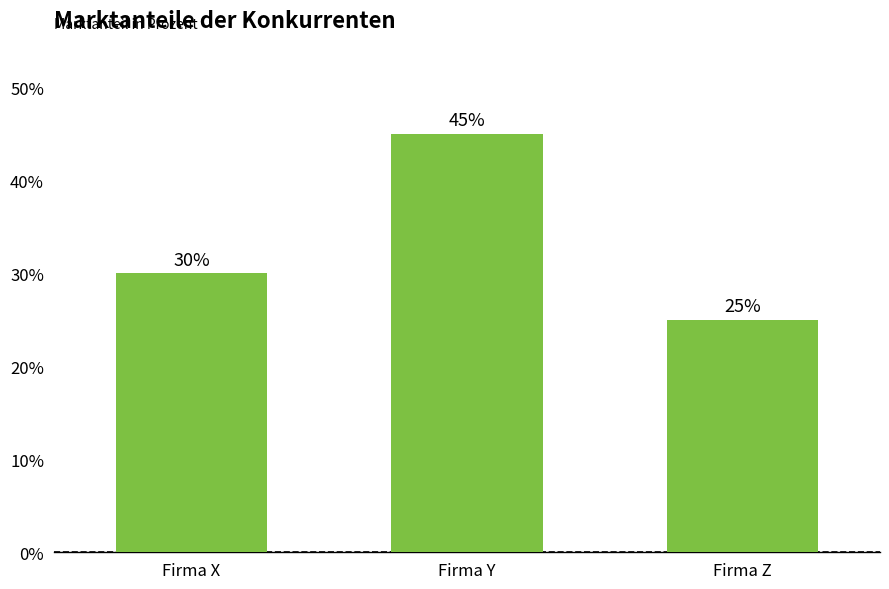

Which label corresponds to the smallest value in the chart?

Firma Z